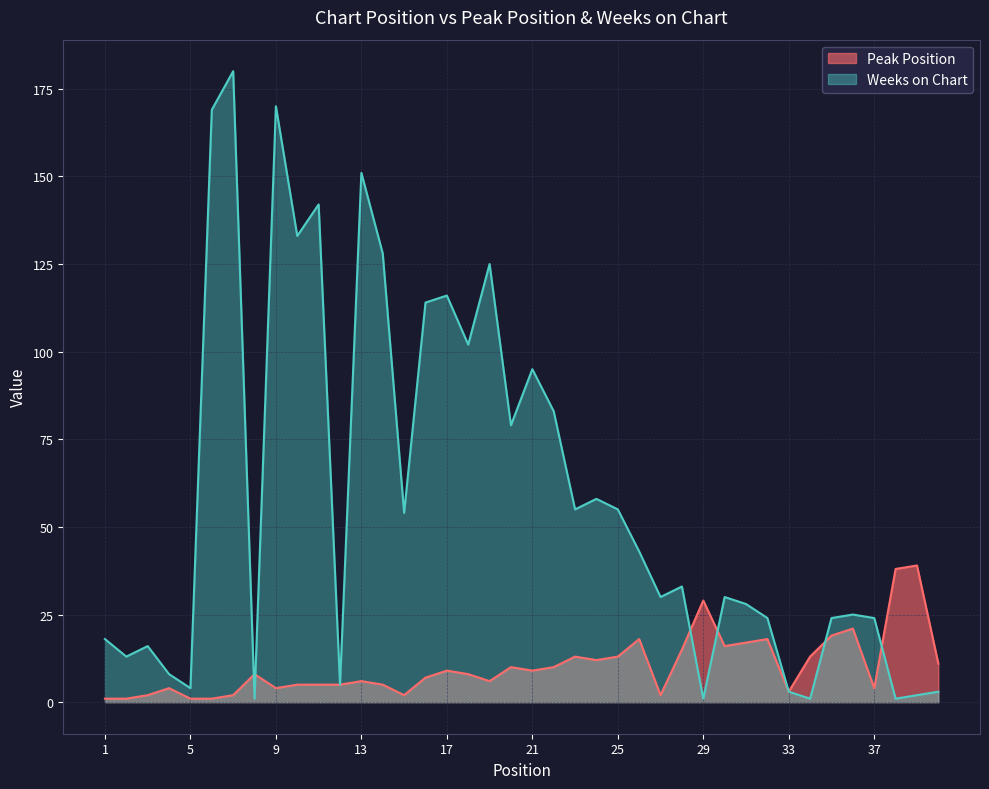

Rank the series by their maximum value, from highest to lowest.

Weeks on Chart, Peak Position